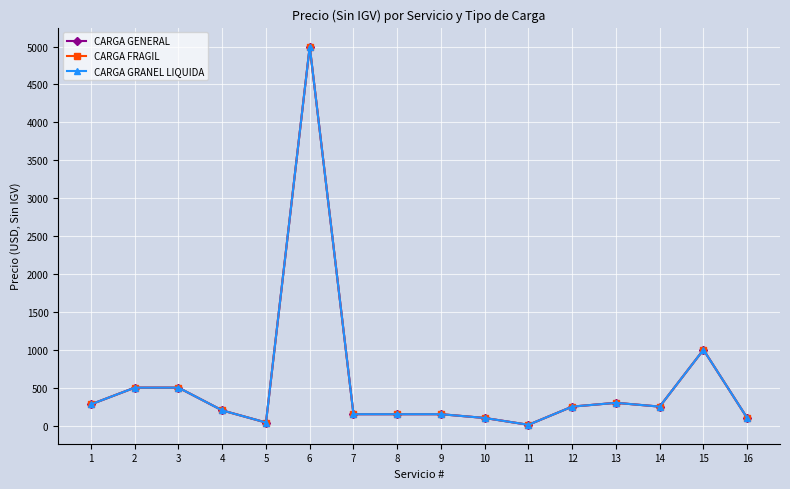

At which label does CARGA GRANEL LIQUIDA first exceed 250?

1